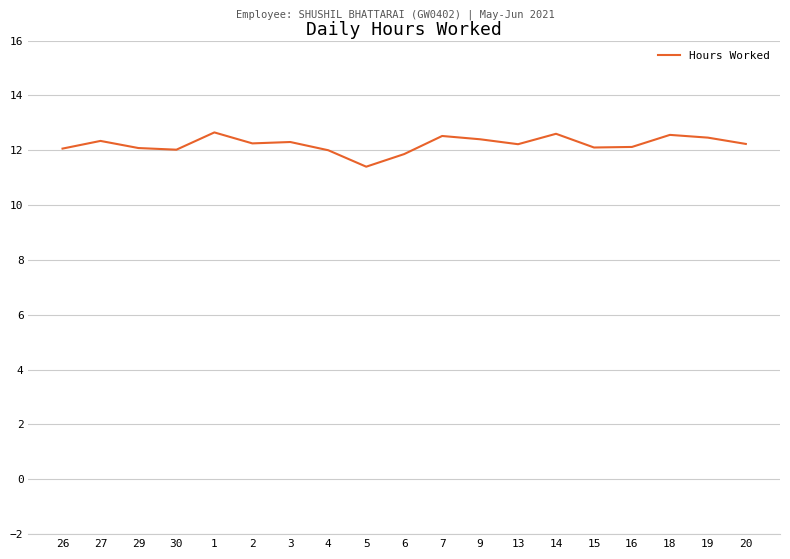

What position from the left is 4?

8